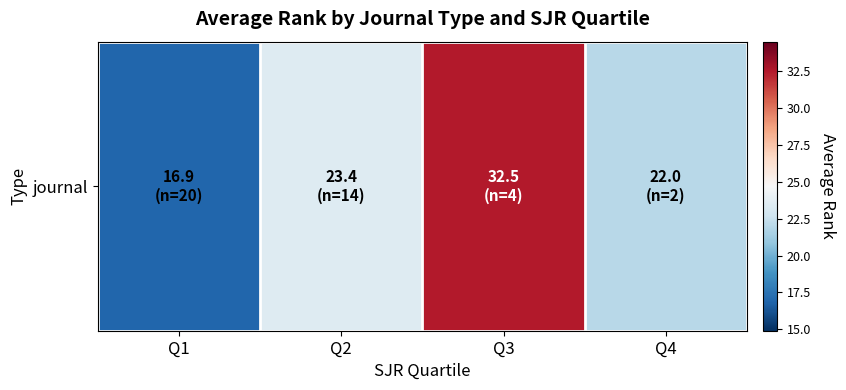

Rank the categories by value from lowest to highest.

Q1, Q4, Q2, Q3